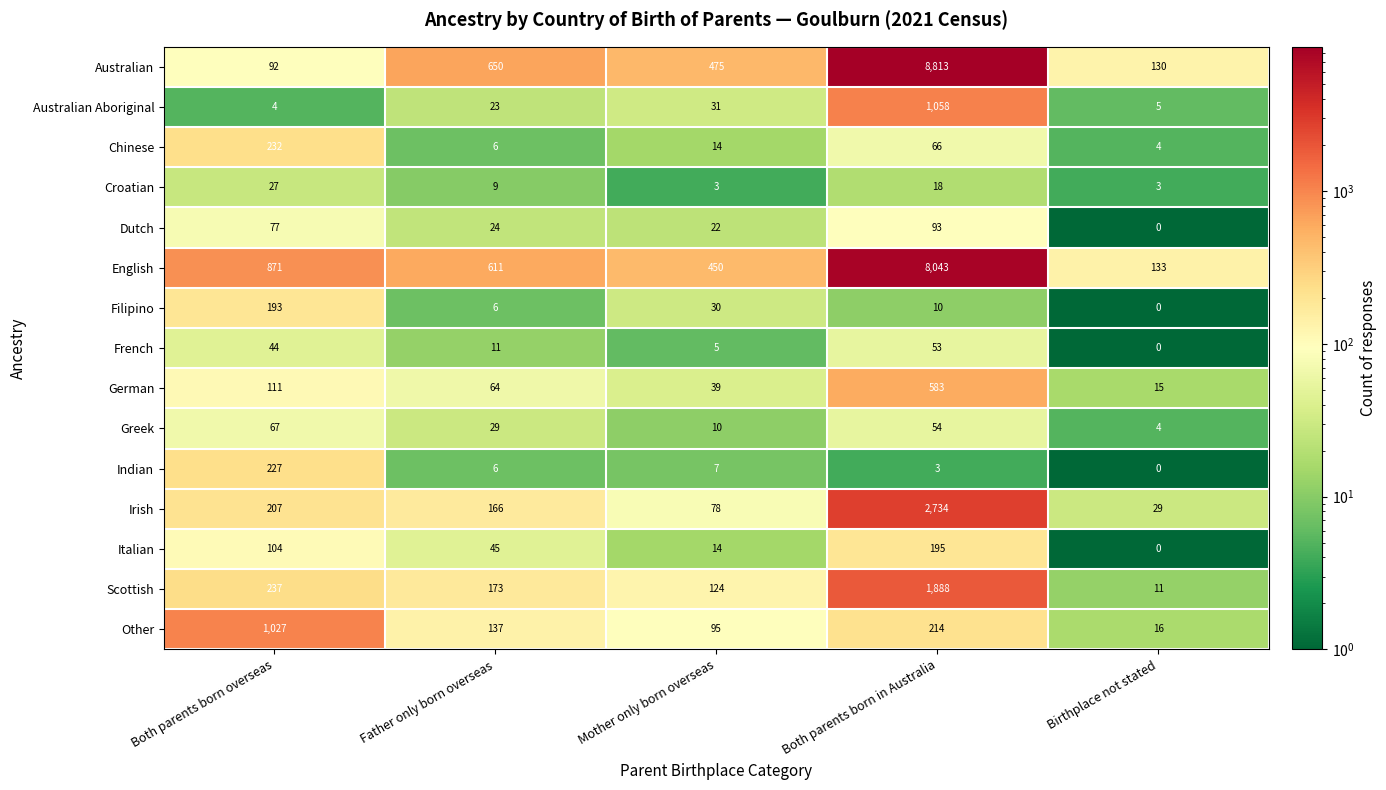

How many series are shown in this chart?

15